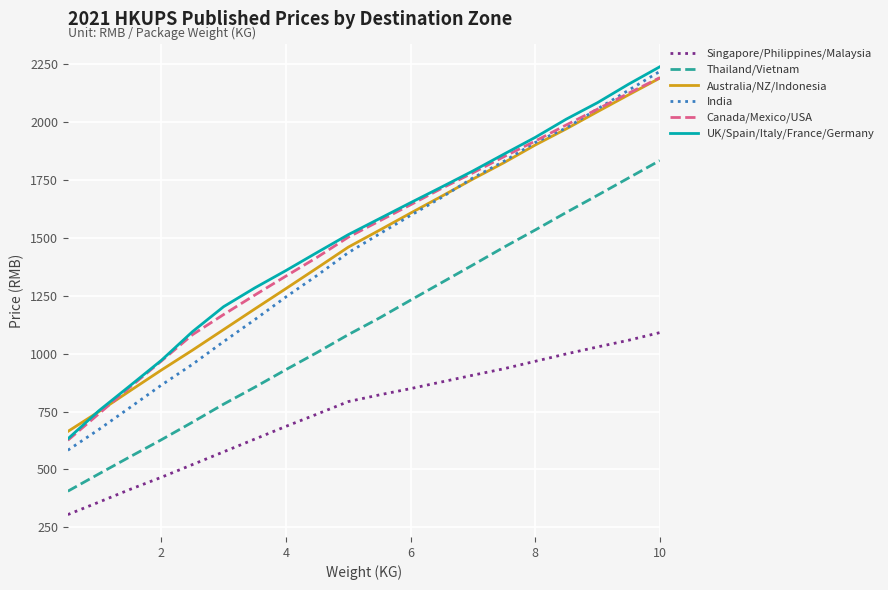

True or false: India has more than 2 points higher than both neighbors.

False